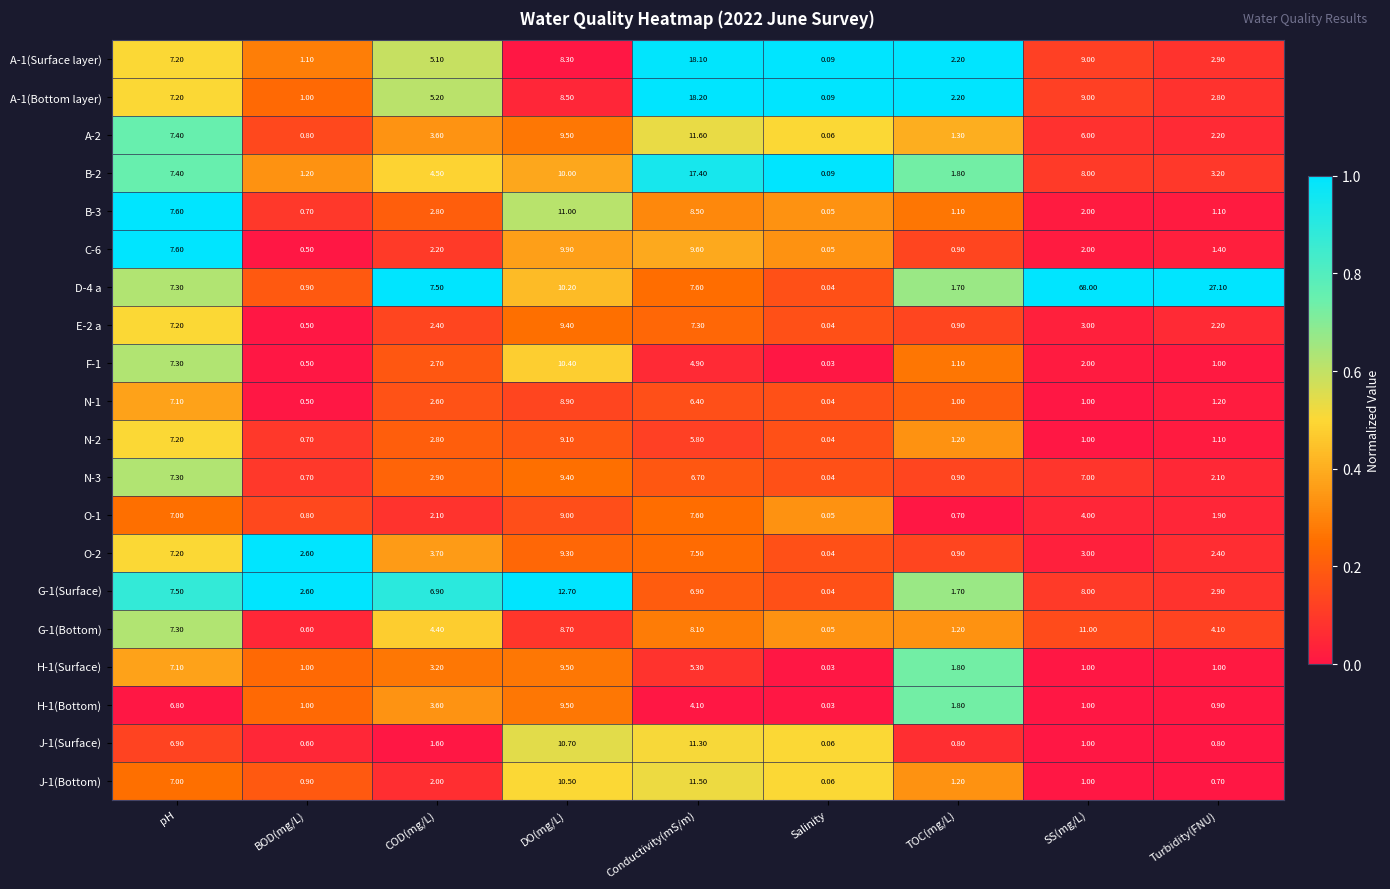

Where is D-4 a nearest to the value 34?

Turbidity(FNU)